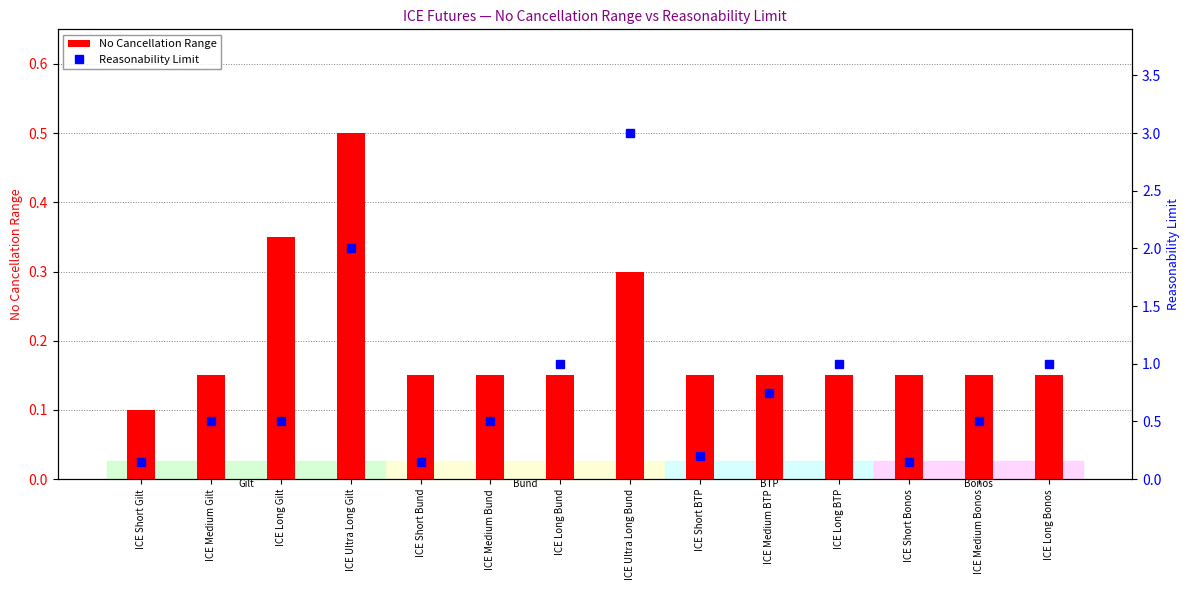

The value of Reasonability Limit at ICE Medium Bonos is 0.2. True or false?

False